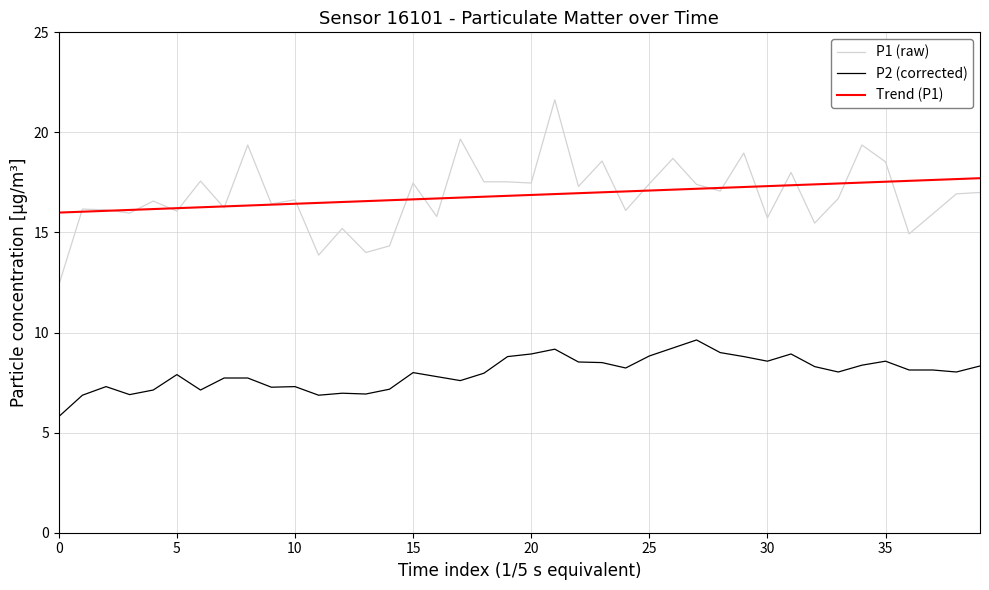

Rank the series by their maximum value, from lowest to highest.

P2 (corrected), Trend (P1), P1 (raw)